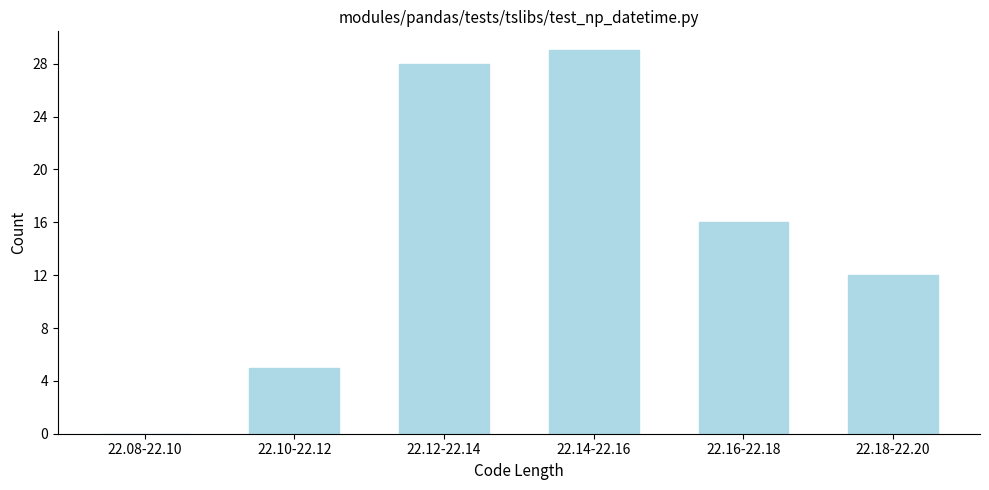

Reading right to left, list all the values displayed in this chart.

22.18-22.20=12	22.16-22.18=16	22.14-22.16=29	22.12-22.14=28	22.10-22.12=5	22.08-22.10=0